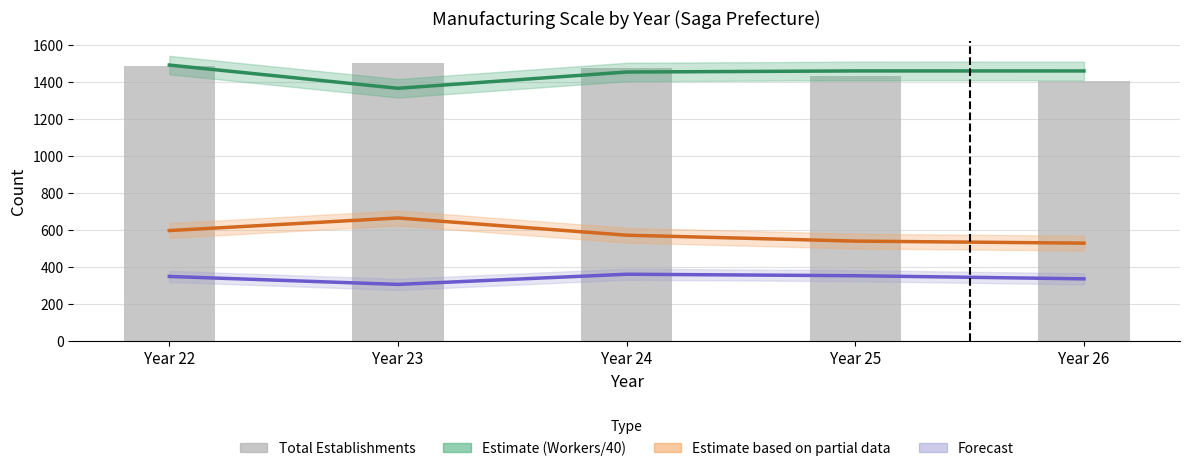

Is the value of Est. 10-19 person (forecast) at Year 24 greater than the value of Est. 4-9 person (partial) at Year 25?

No